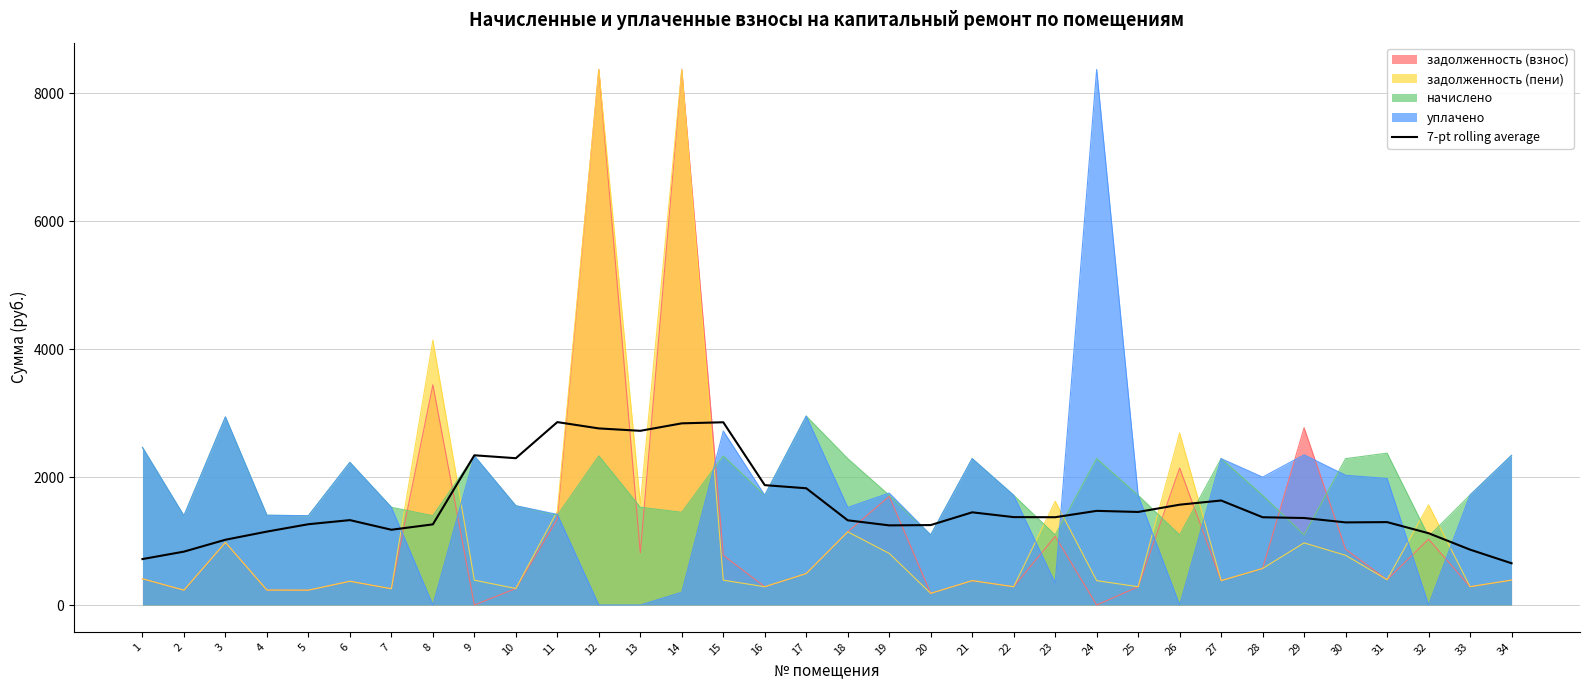

The value of уплачено at 28 is 2804.2. True or false?

False